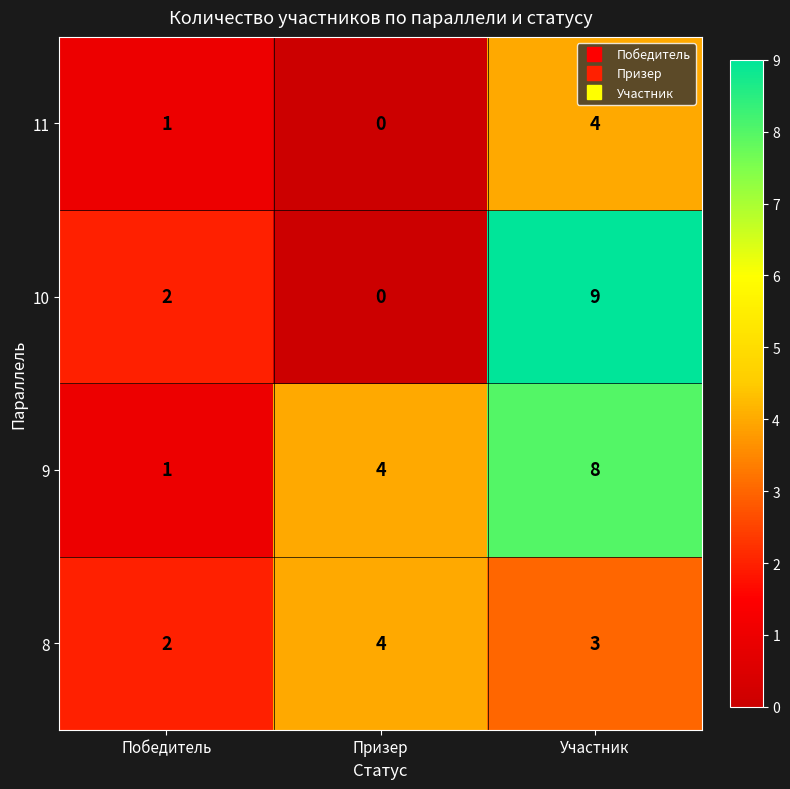

List the series in order of their overall mean, highest first.

9, 10, 8, 11